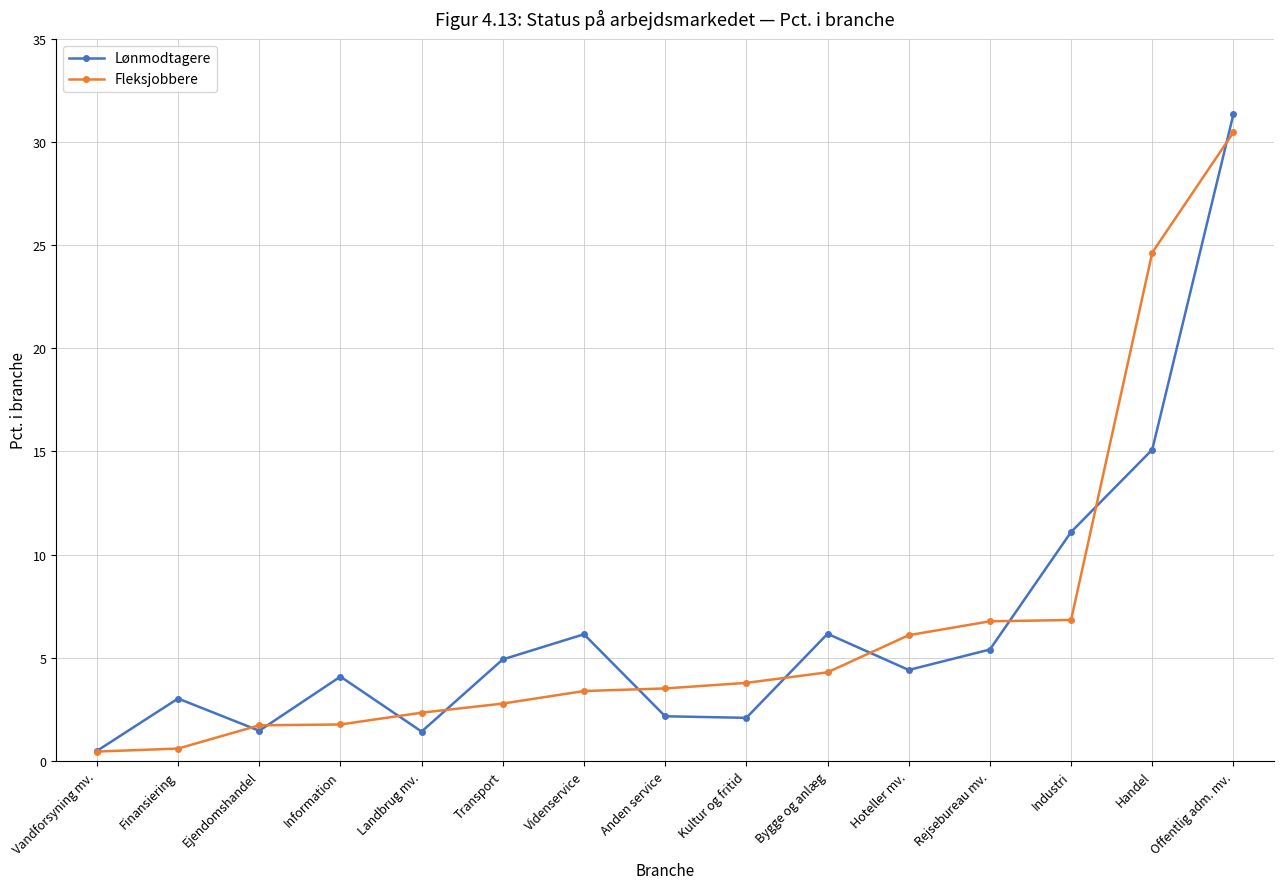

Read the Fleksjobbere value at Handel.

24.6